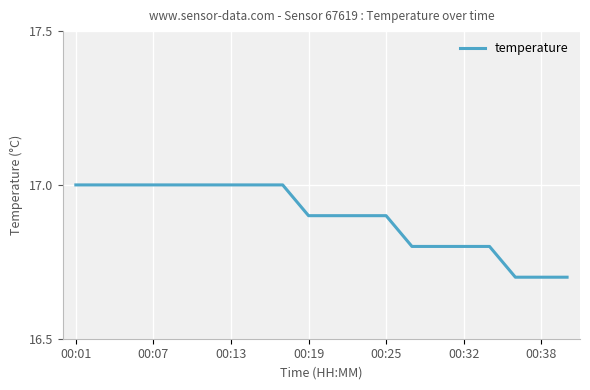

What is the difference between the maximum and minimum values?

0.3